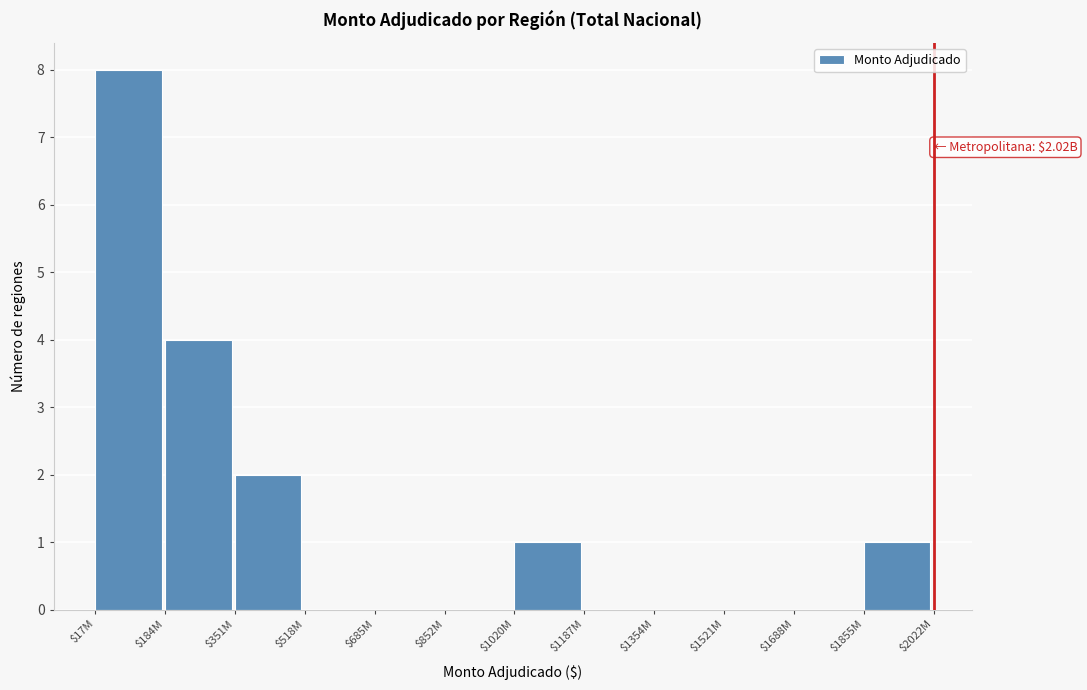

What is the greatest value displayed?

8